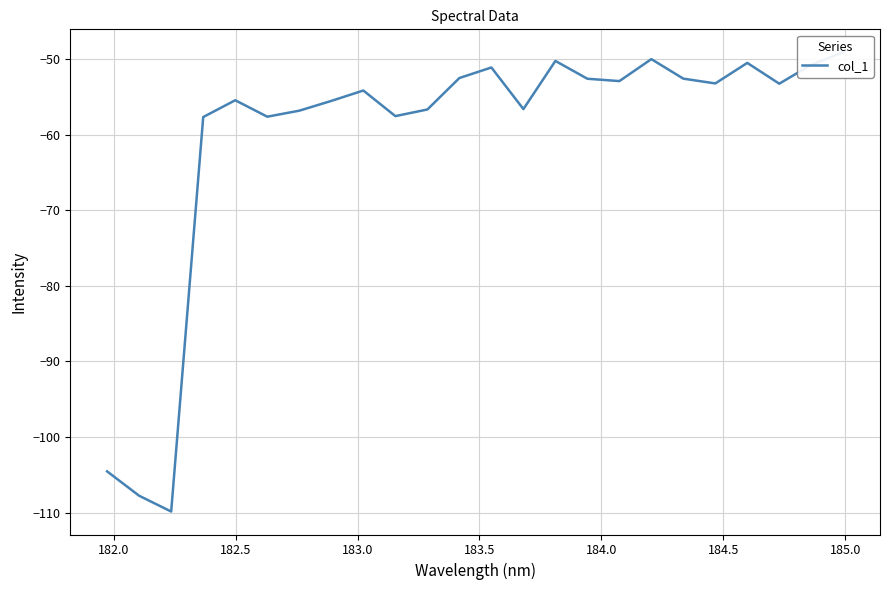

How many values exceed -53?

10